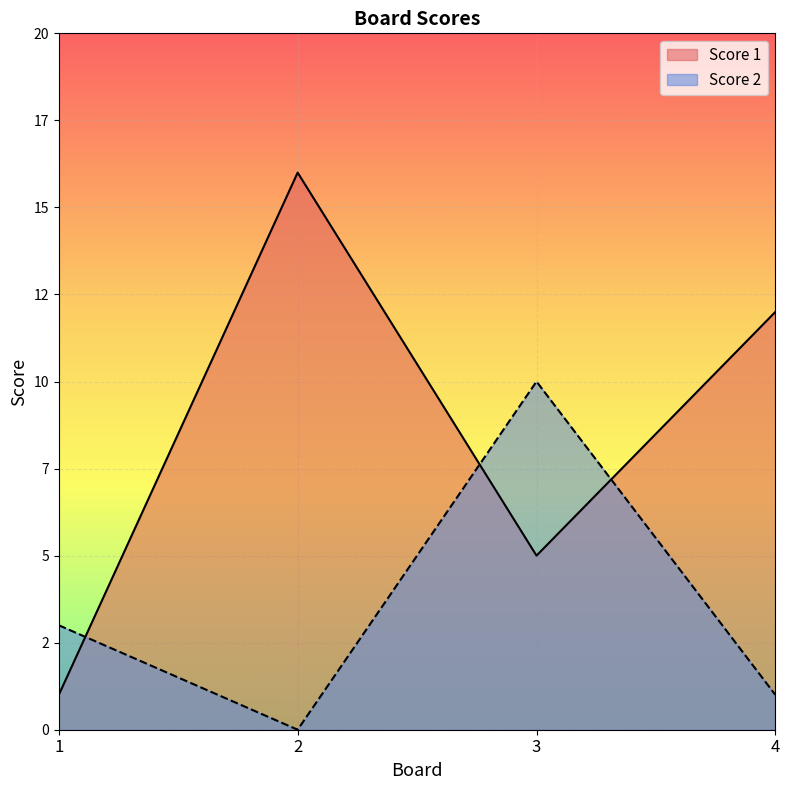

True or false: Score 2 has a value of -4 at 2.

False